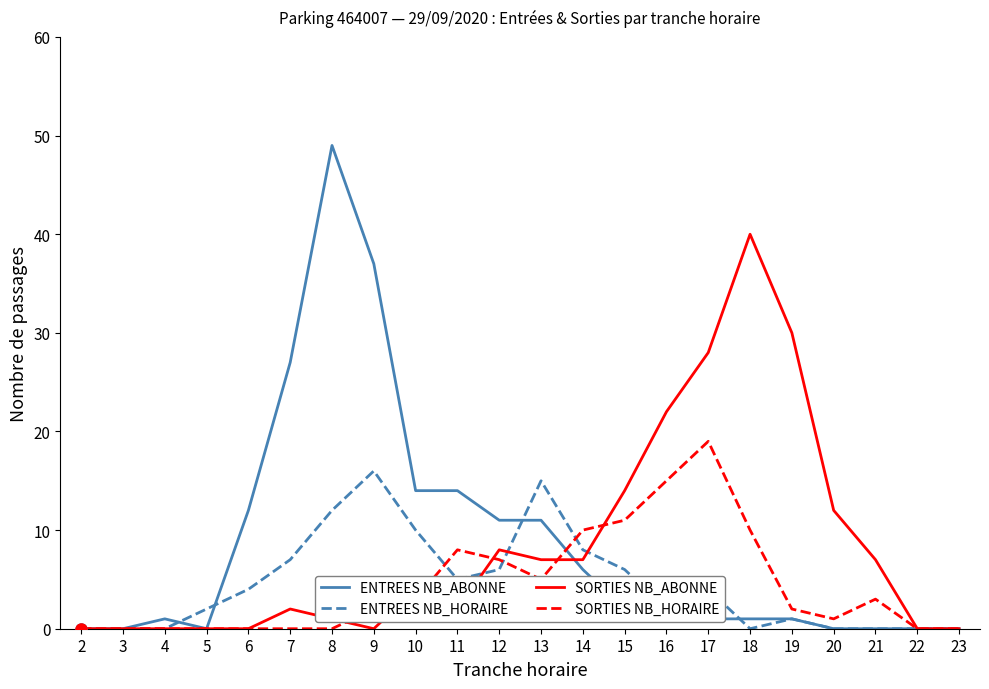

At 17, list the series in order from largest to smallest.

SORTIES NB_ABONNE, SORTIES NB_HORAIRE, ENTREES NB_HORAIRE, ENTREES NB_ABONNE